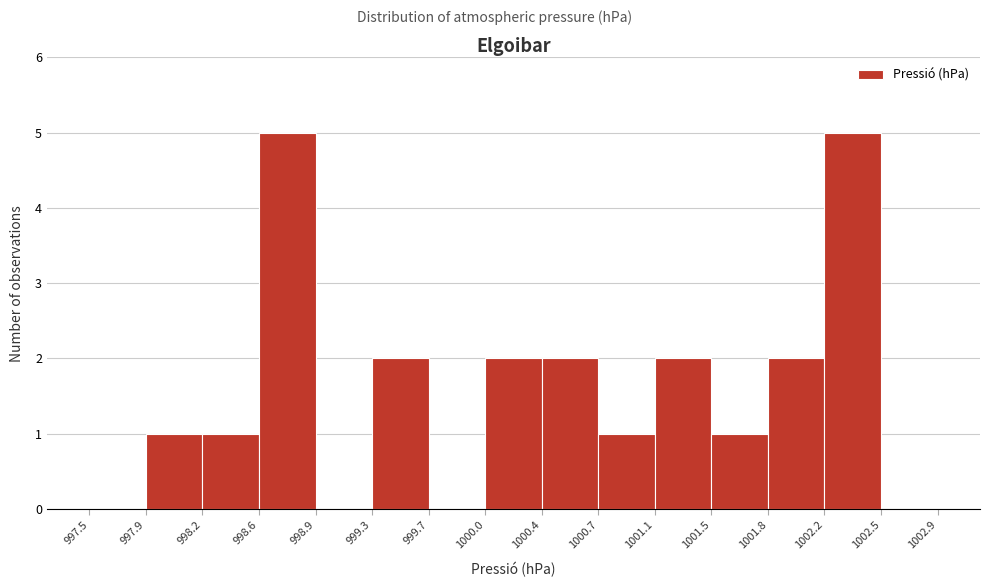

What is the height of the bar covering 998.2 to 998.6 on the x-axis? The values are not printed on the chart, so give them approximately, as read against the axis.

1